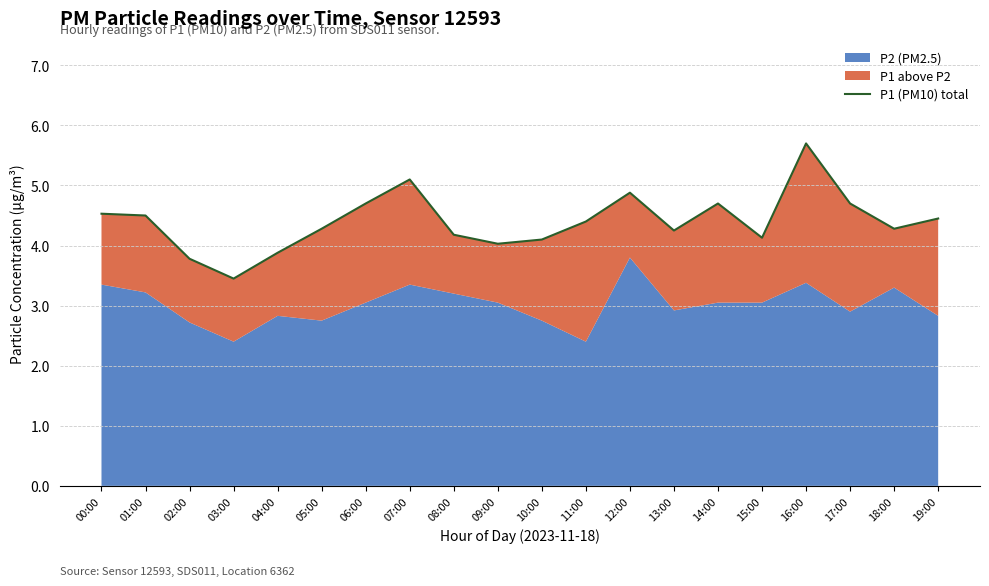

Rank the categories by value from highest to lowest.

16:00, 07:00, 12:00, 06:00, 14:00, 17:00, 00:00, 01:00, 19:00, 11:00, 05:00, 18:00, 13:00, 08:00, 15:00, 10:00, 09:00, 04:00, 02:00, 03:00